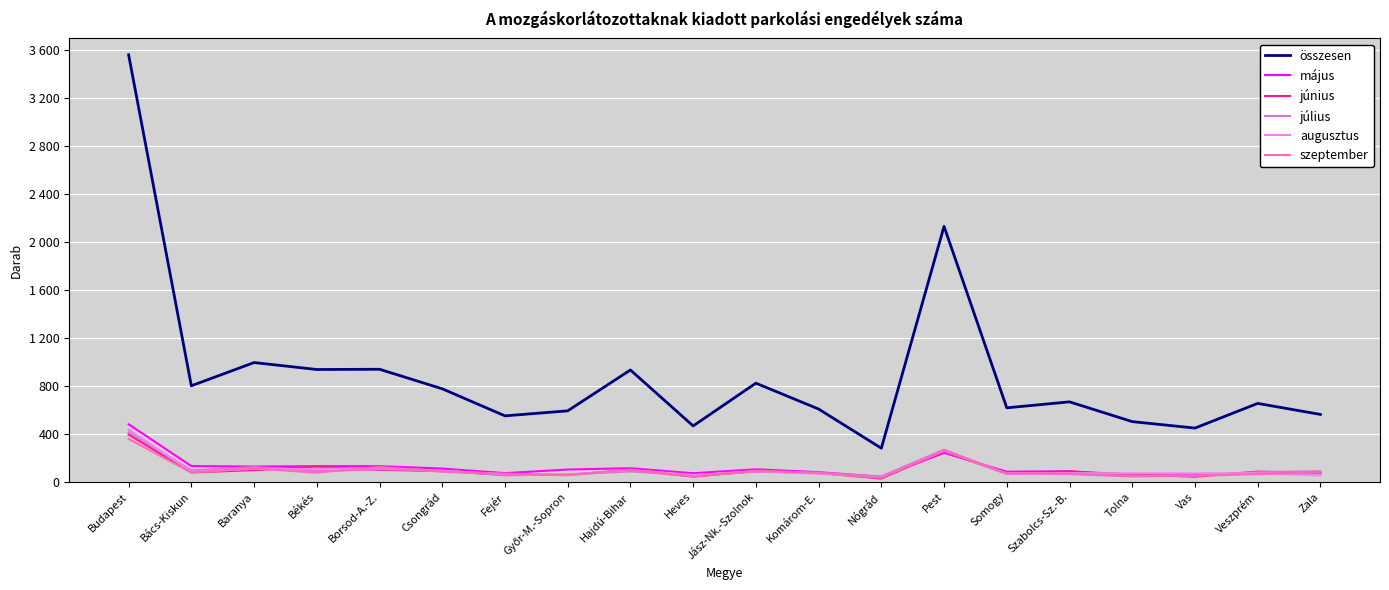

Does the chart have visible grid lines?

Yes